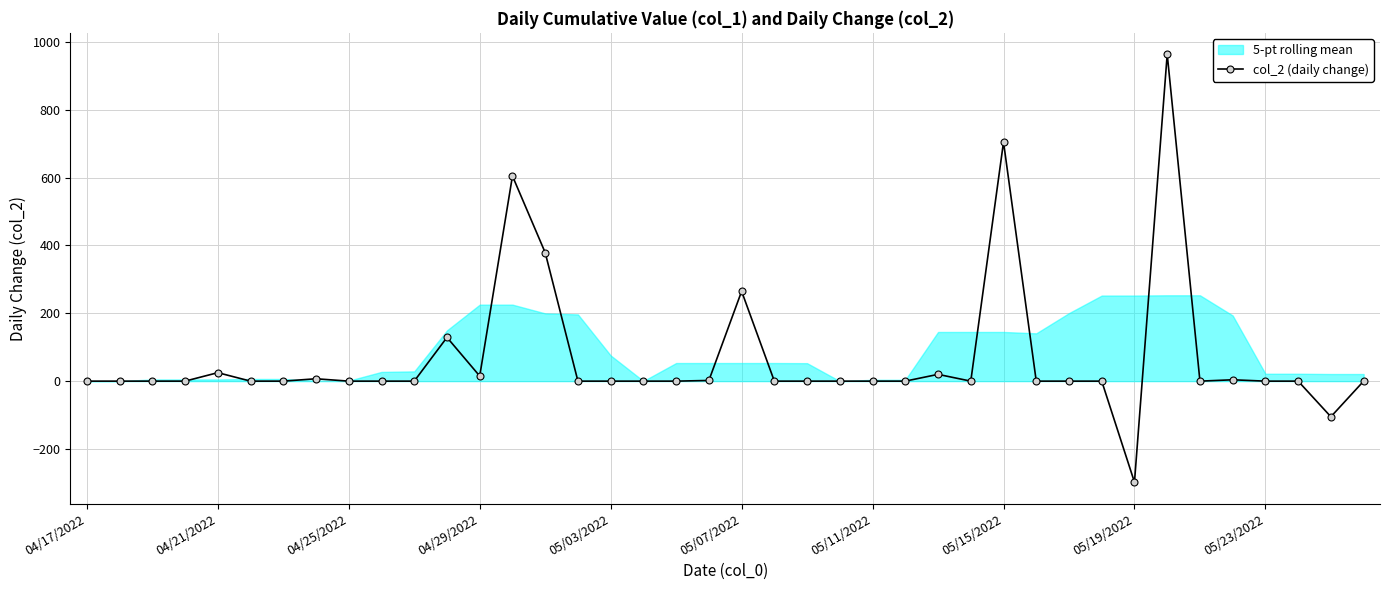

The value of col_2 (daily change) at 05/19/2022 is -424. True or false?

False